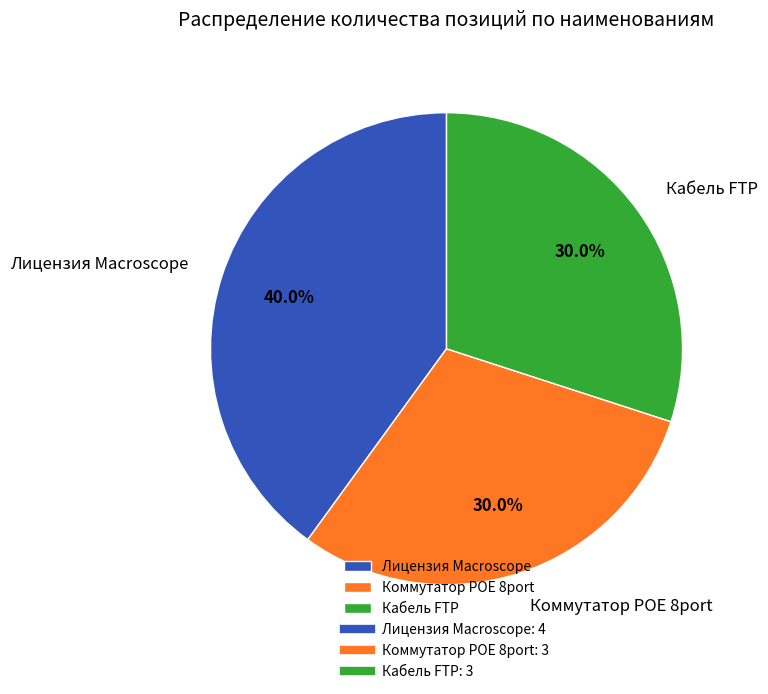

Between Кабель FTP and Лицензия Macroscope, which is larger?

Лицензия Macroscope